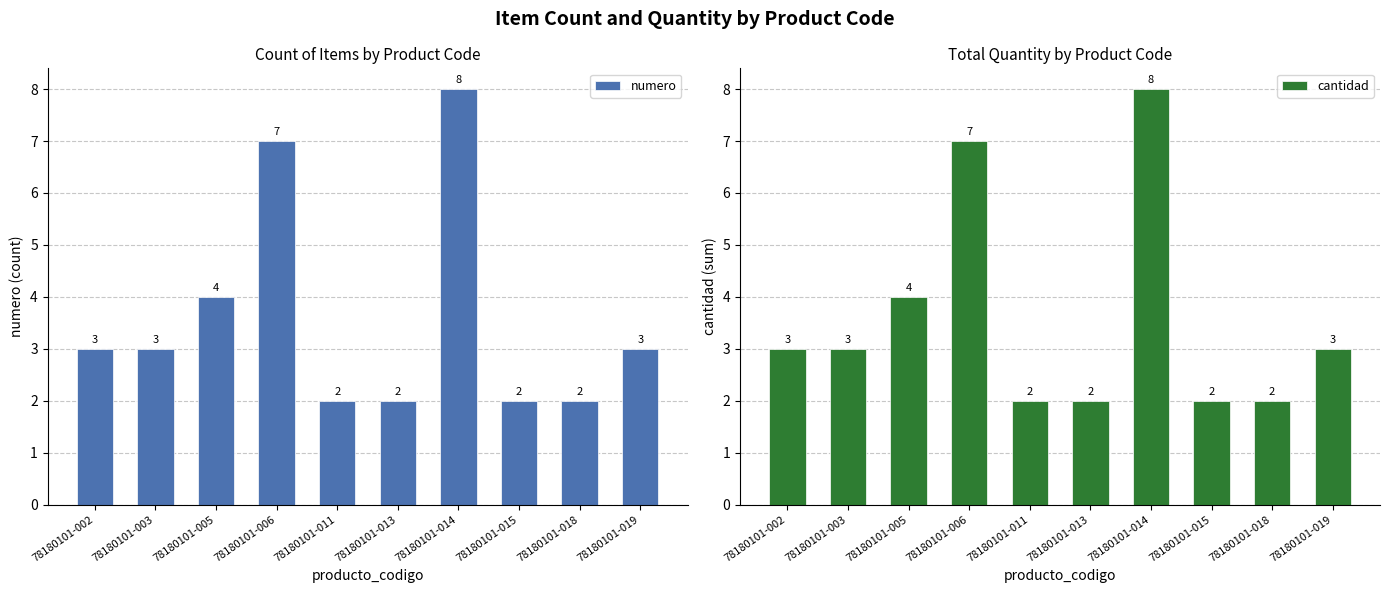

How many data points does each series have?

10